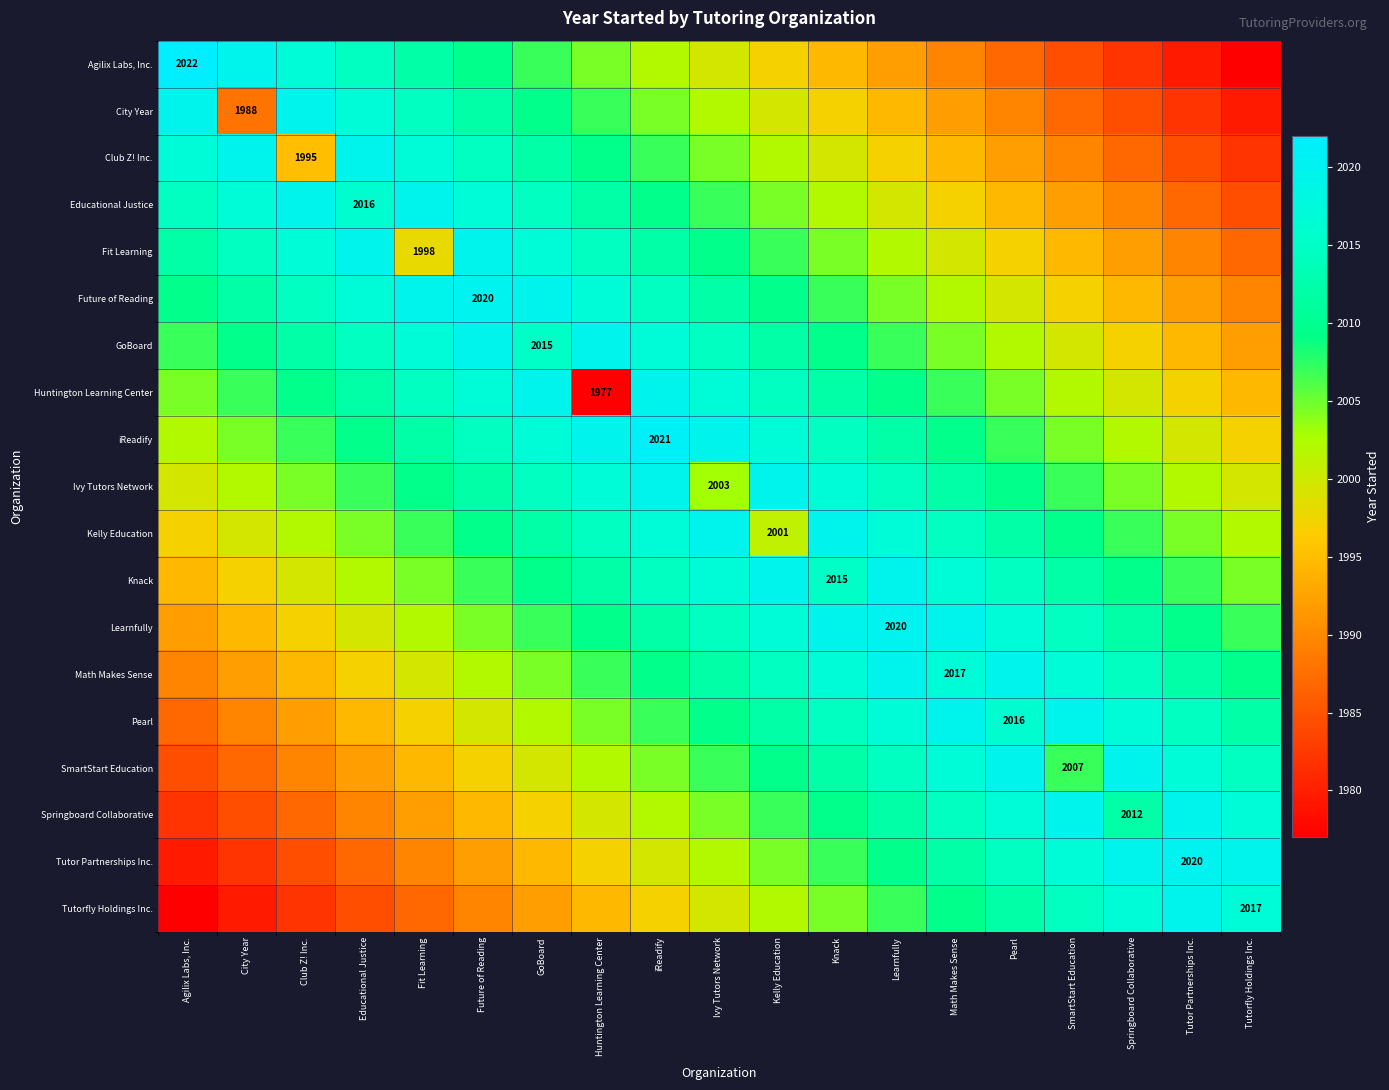

List the series in order of their peak value, lowest first.

City Year, Club Z! Inc., Educational Justice, Fit Learning, GoBoard, Huntington Learning Center, Ivy Tutors Network, Kelly Education, Knack, Math Makes Sense, Pearl, SmartStart Education, Springboard Collaborative, Tutorfly Holdings Inc., Future of Reading, Learnfully, Tutor Partnerships Inc., iReadify, Agilix Labs, Inc.